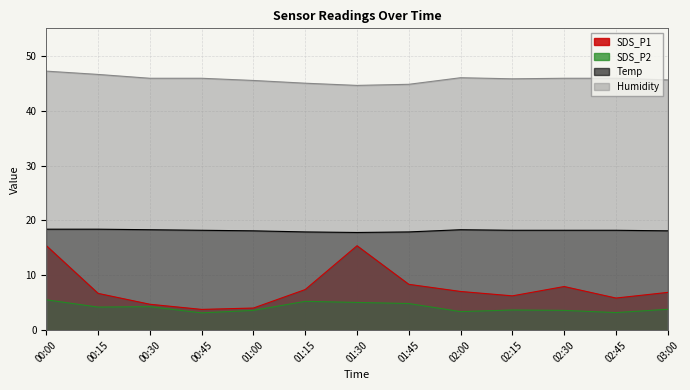

How many lines are shown in the chart?

4